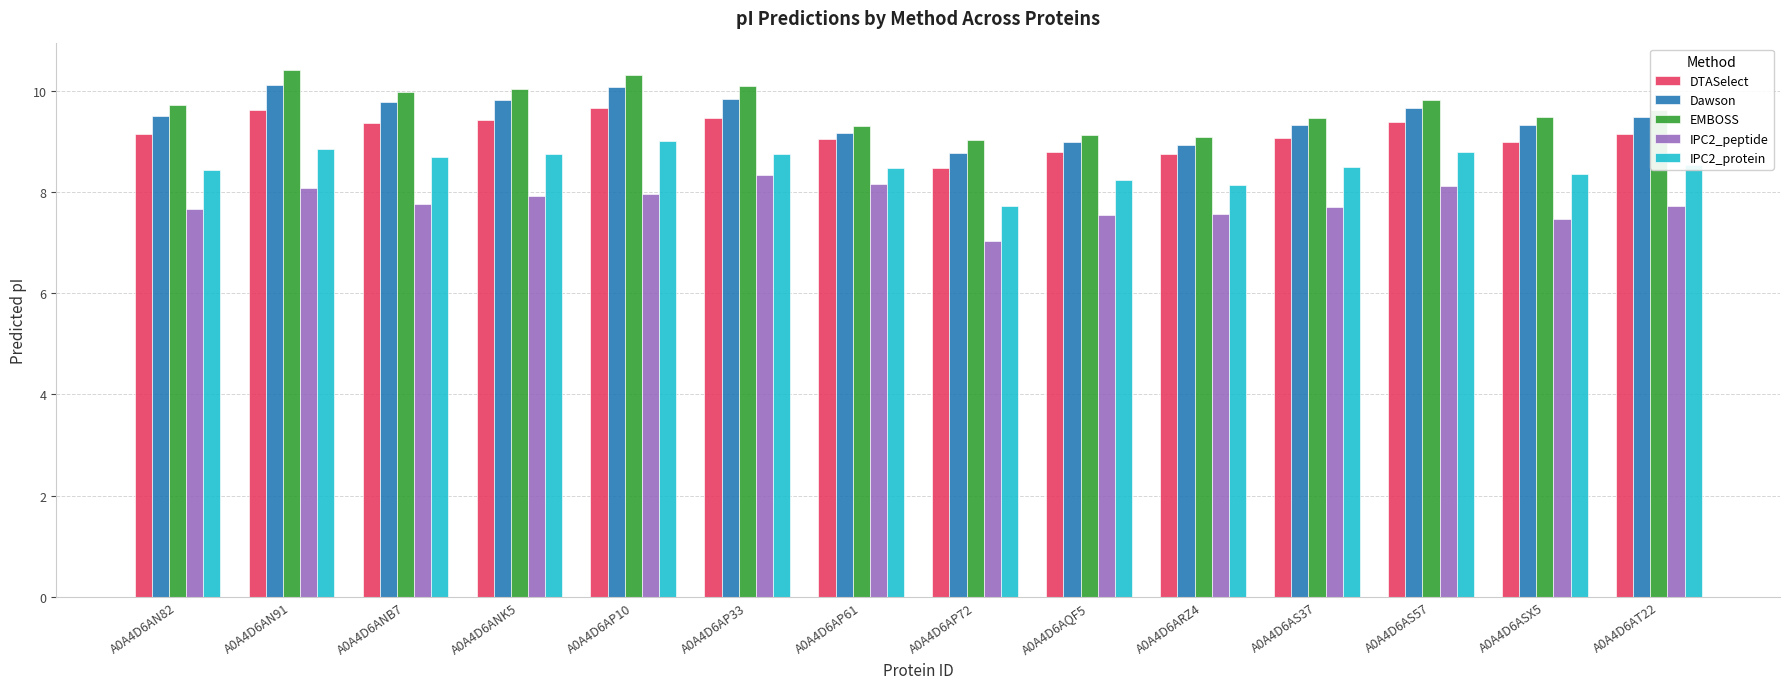

What is the greatest value displayed?

10.4